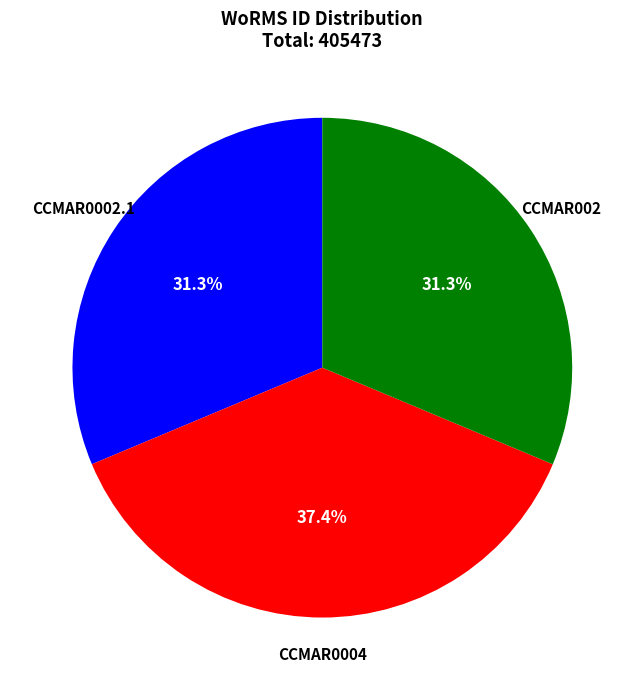

Is there a majority slice in this chart?

No